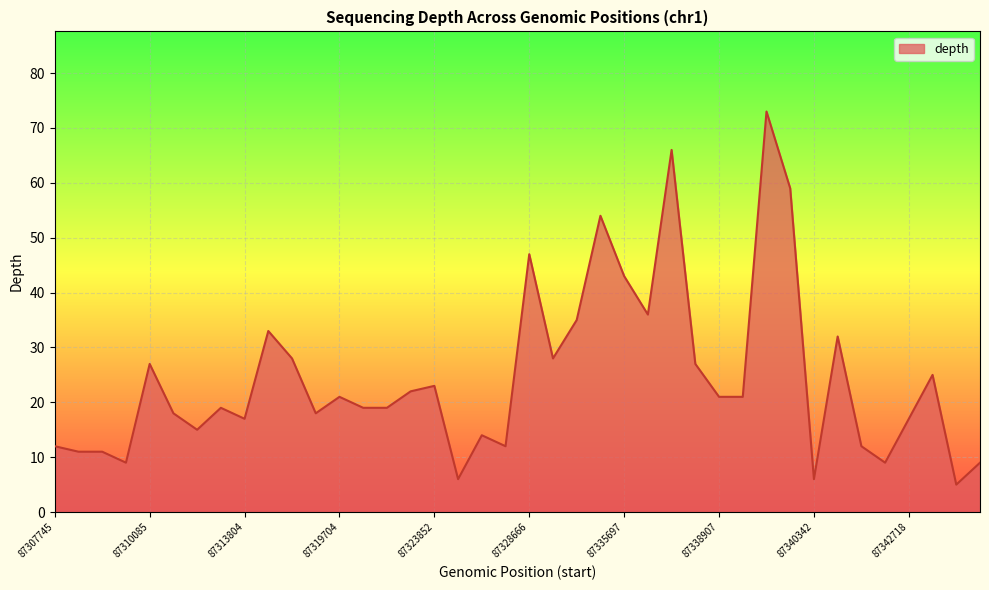

What is the smallest value displayed?

5